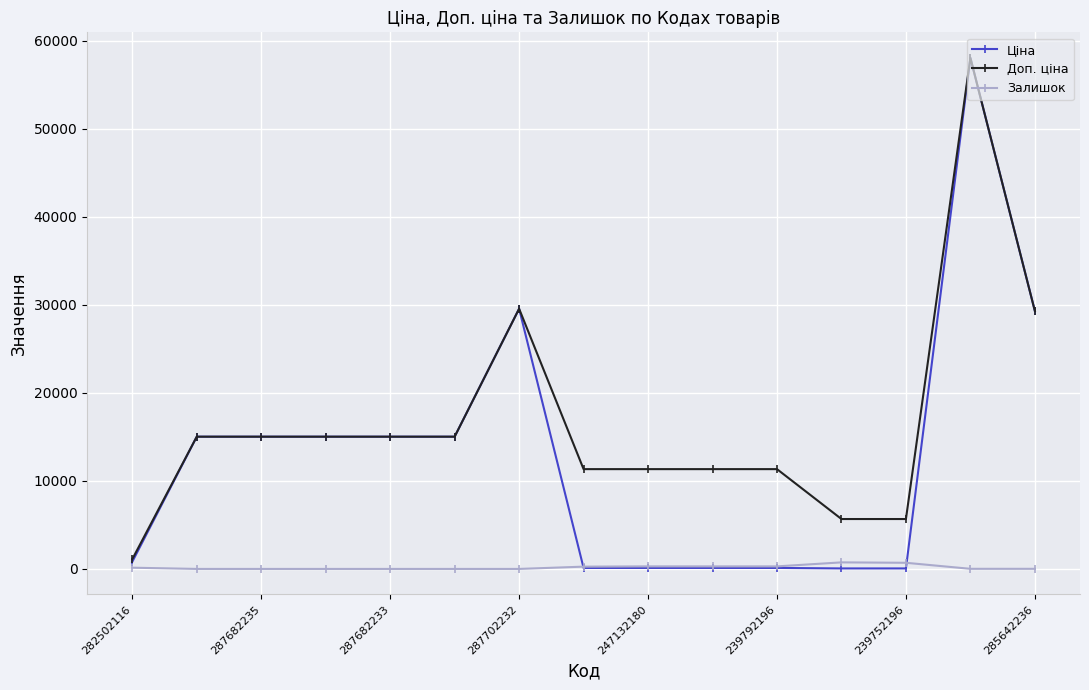

What is the maximum value shown in the chart?

58037.0